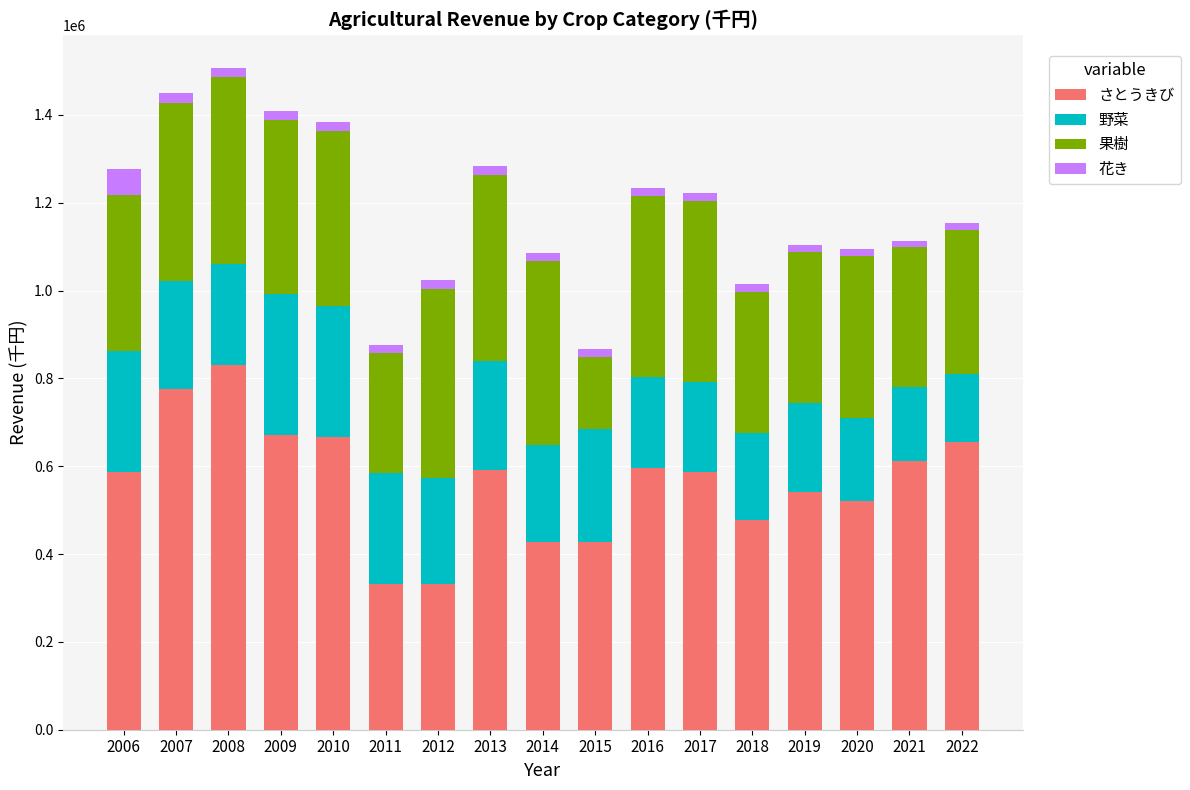

What is the maximum value for さとうきび?

829763